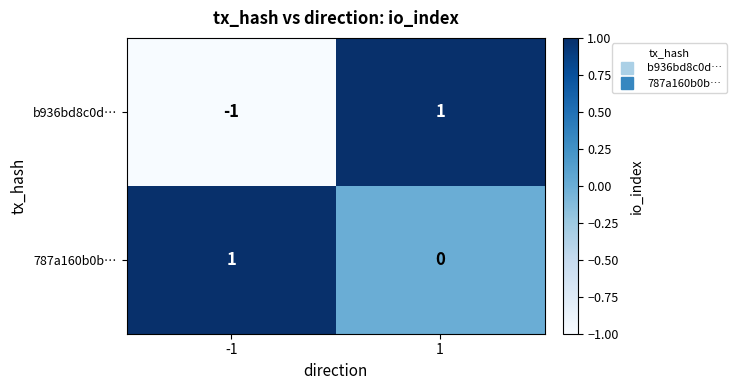

How many series are shown in this chart?

2